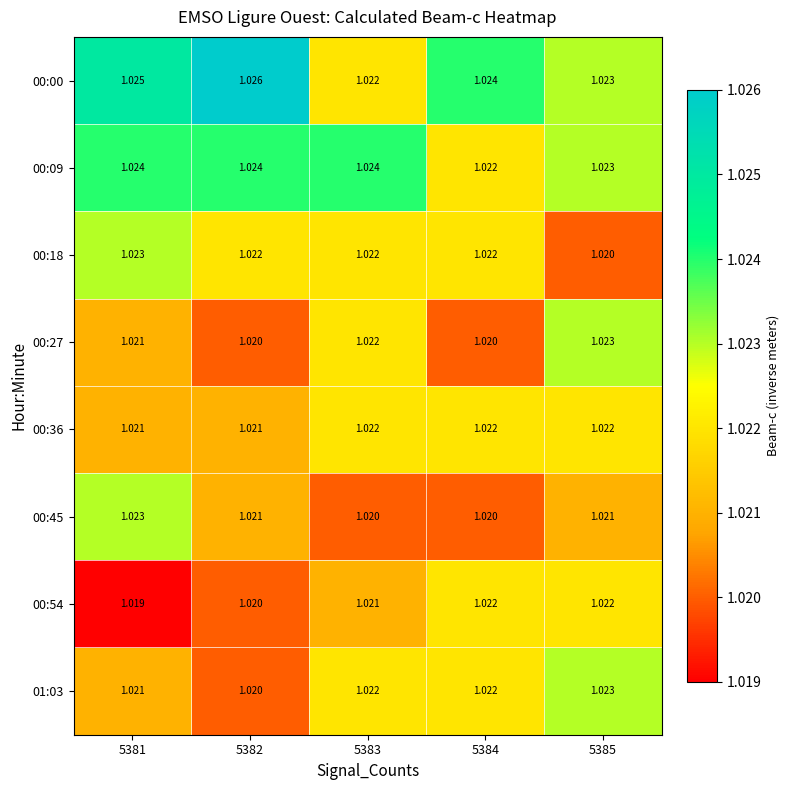

Which series has the largest total across all categories?

00:00